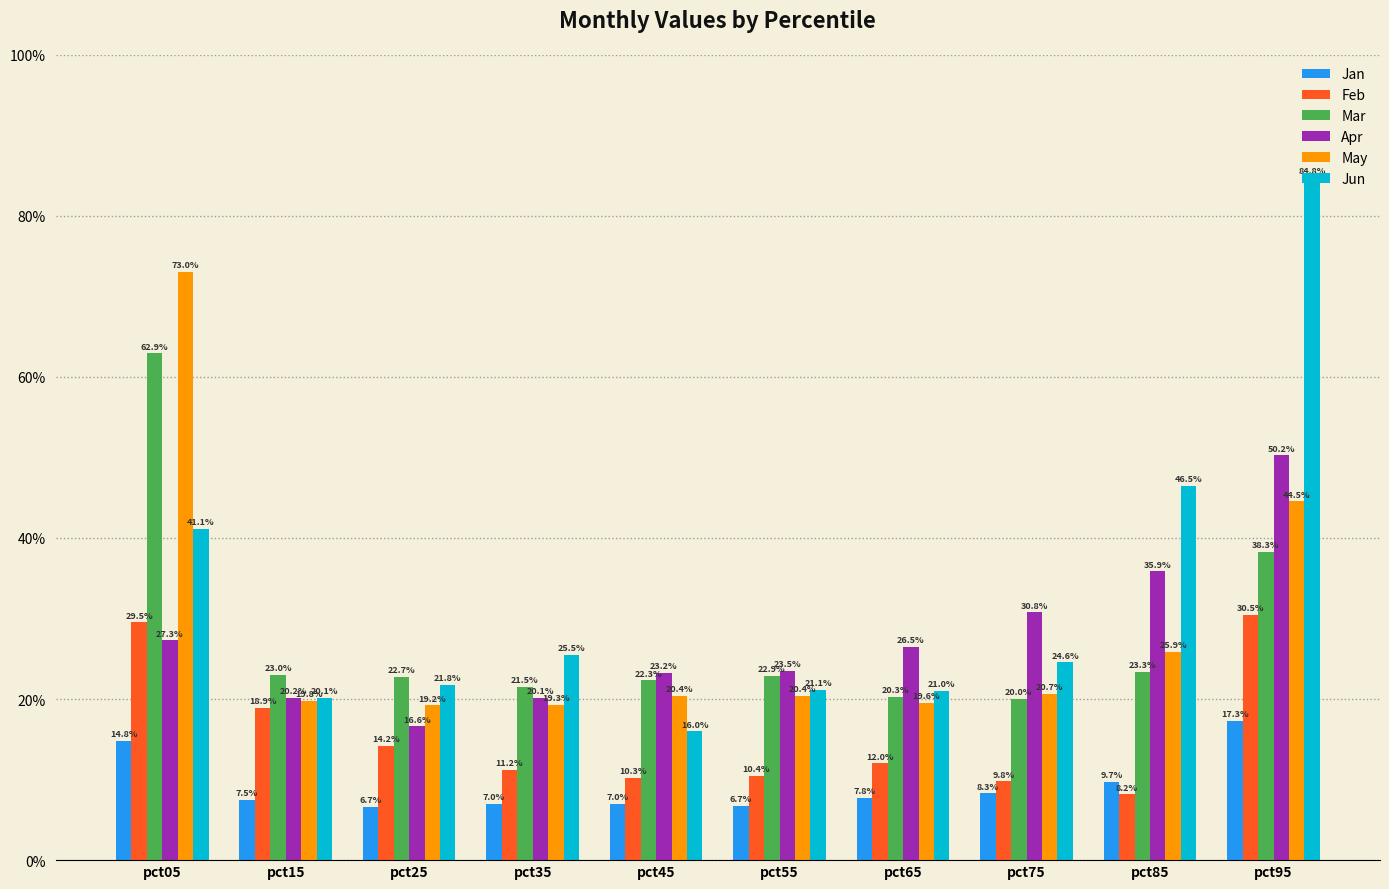

Is it true that Jun equals 0.8 at pct95?

True